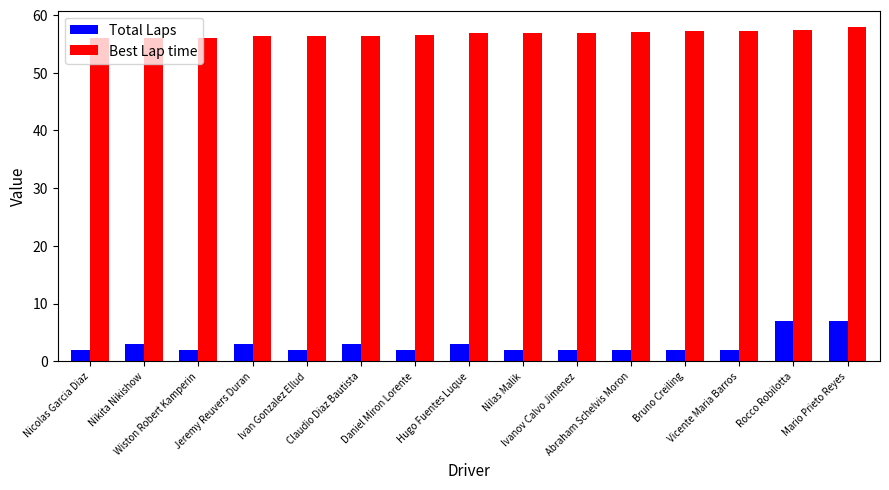

At how many categories does at least one series exceed 46?

15